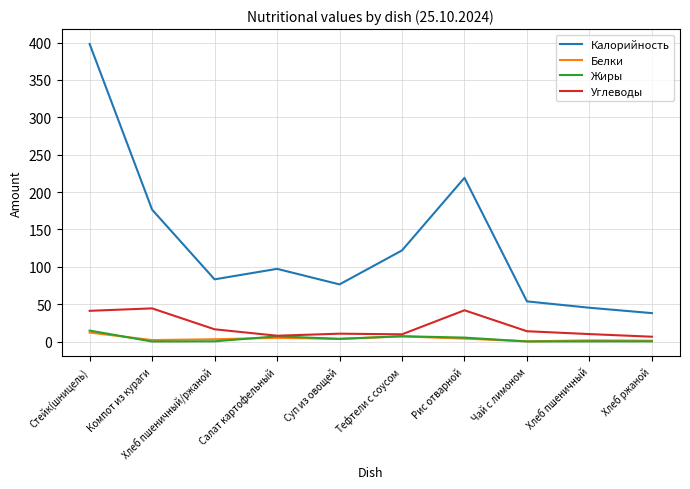

What value does the Калорийность series have at Суп из овощей?

76.4